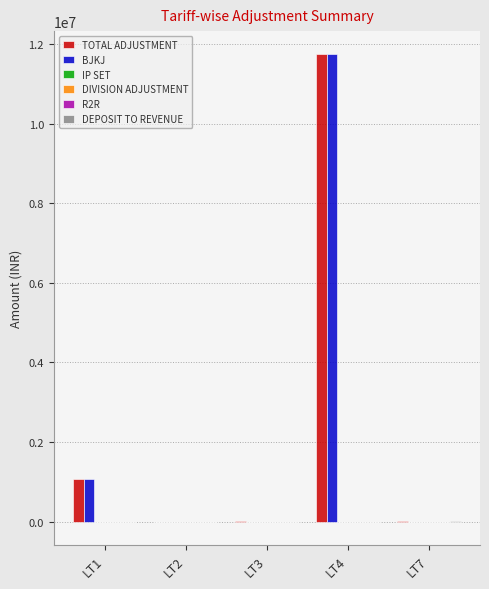

Between LT4 and LT7, which series saw the biggest shift?

BJKJ